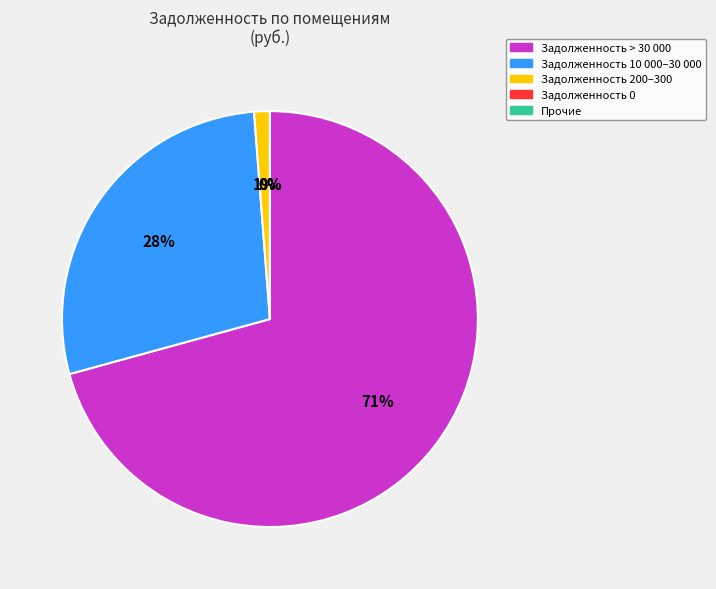

How much of the chart is everything except 4?

99.9%